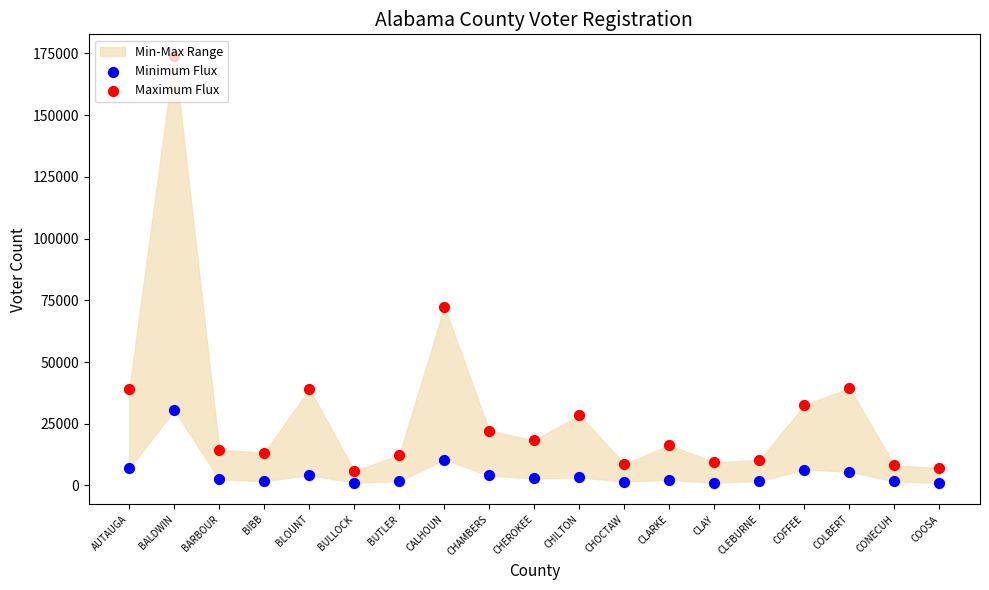

What is the total value across all series at CONECUH?

9779